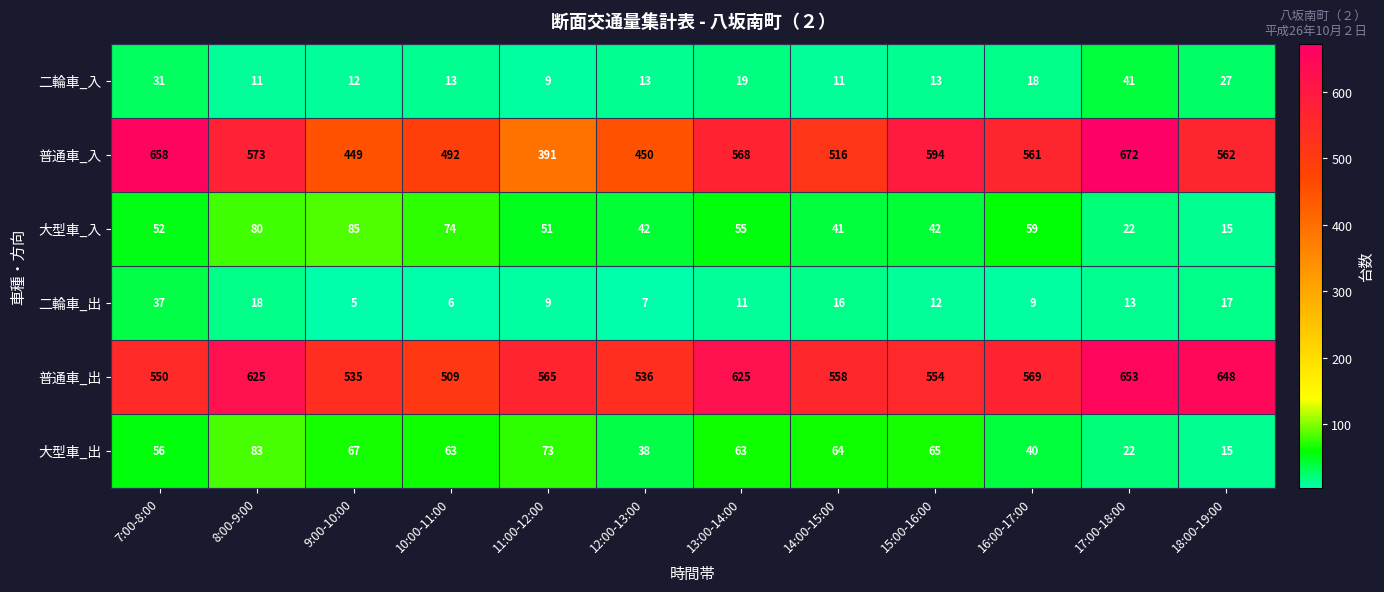

What is the difference between the maximum and minimum values in the 普通車_出 series?

144